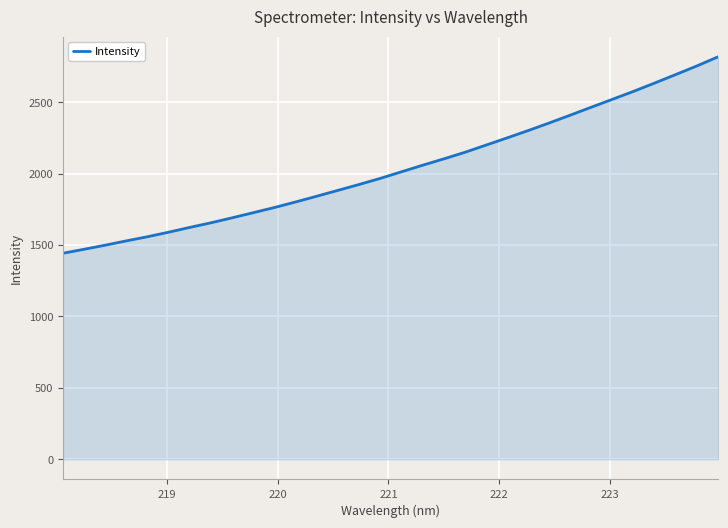

What is the difference between the second highest and minimum values?

1312.4